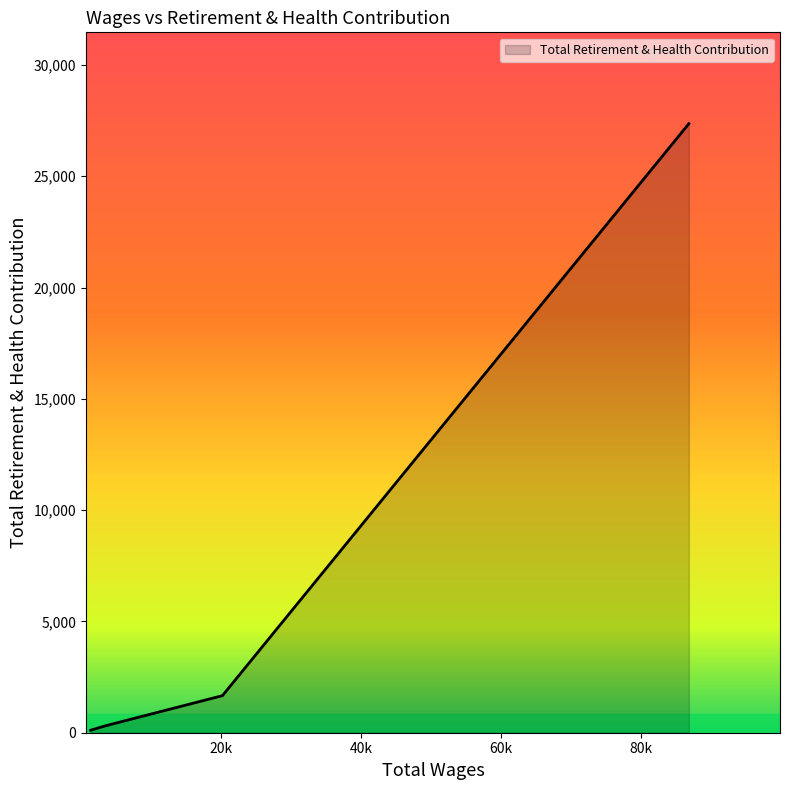

What is the sum of all values?

29455